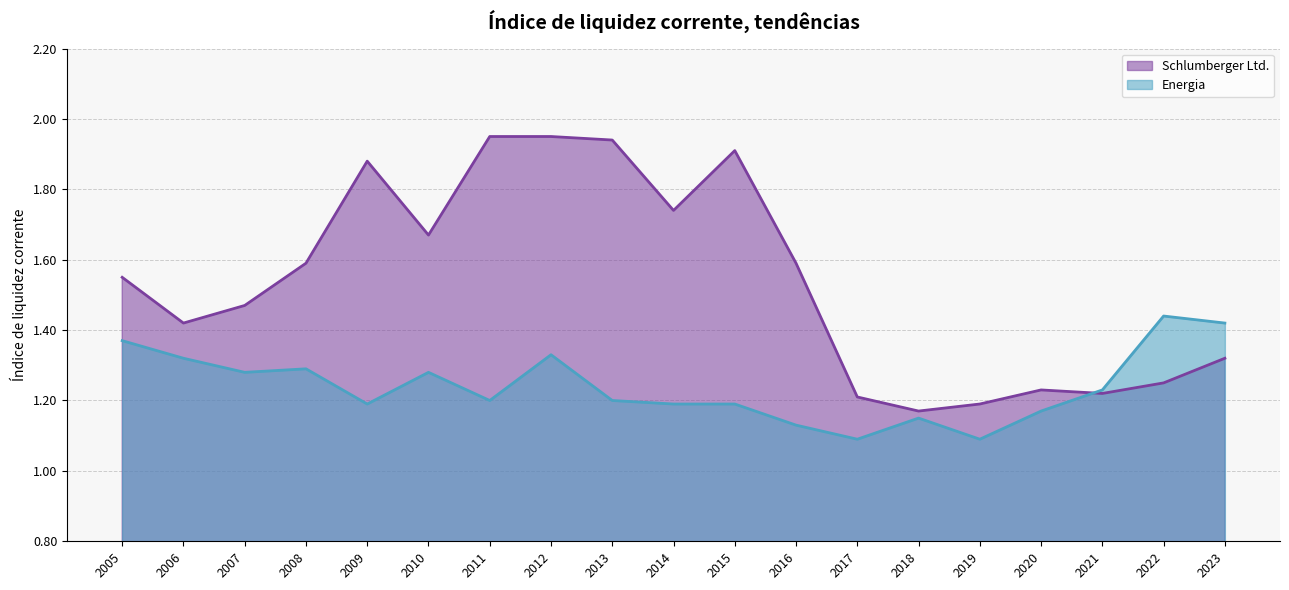

Between 2010 and 2014, which is larger?

2014